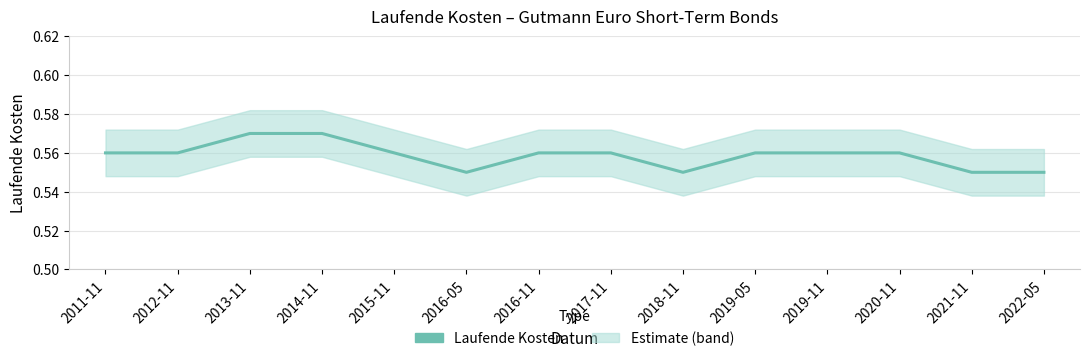

The chart shows a value of 0.6 at 2022-05. True or false?

True